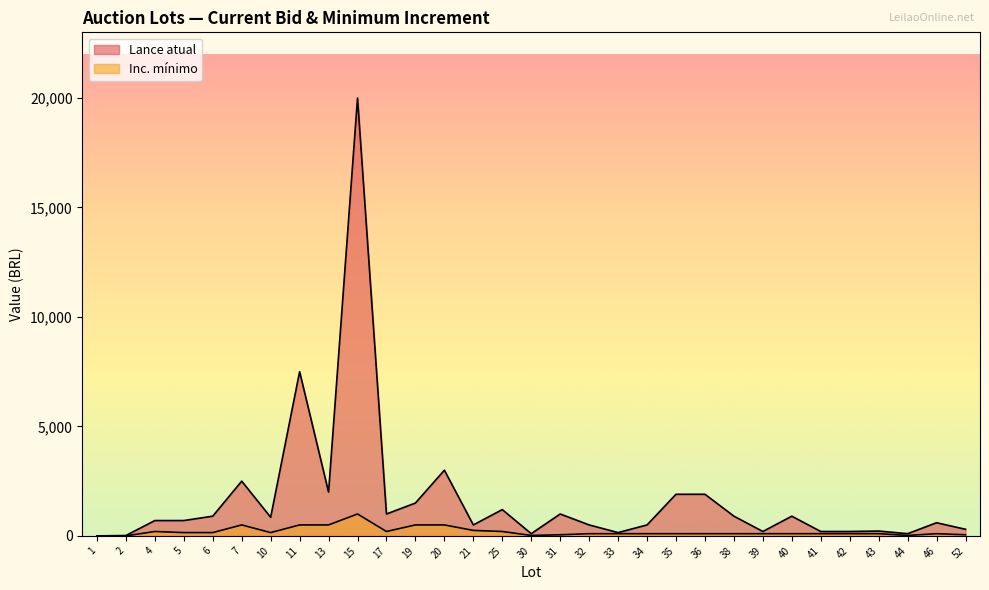

Which category has the lowest value in the Inc. minimo series?

1